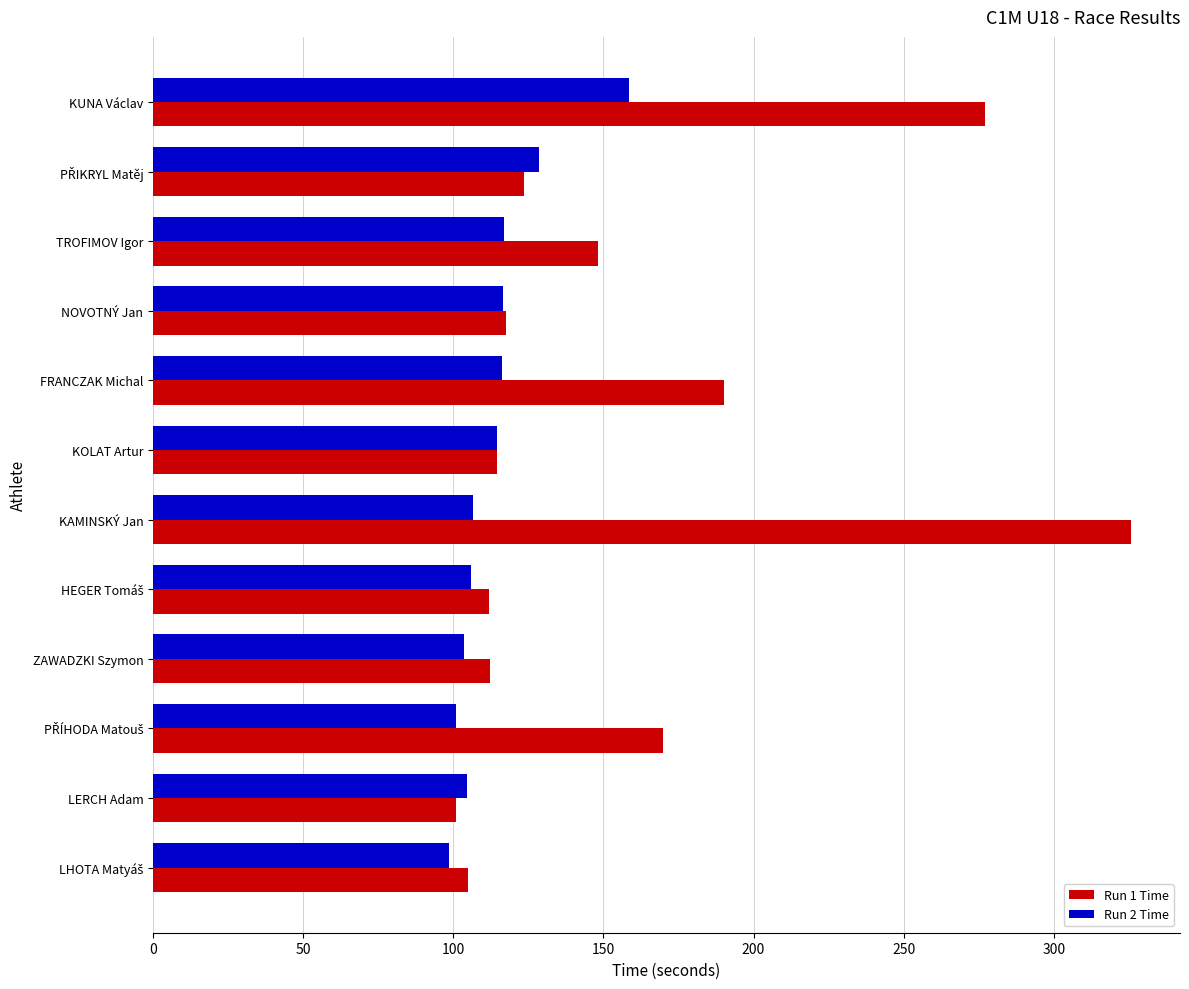

Which category has the highest value in the Run 1 Time series?

KAMINSKÝ Jan